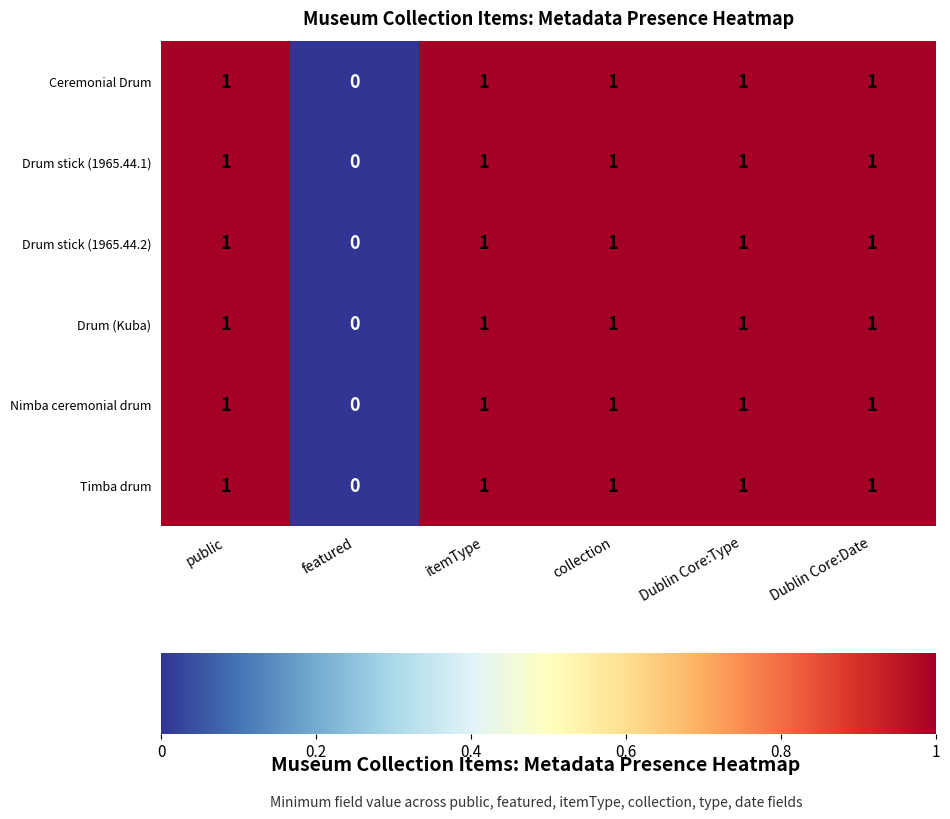

Is the value of Timba drum at featured greater than the value of Ceremonial Drum at Dublin Core:Type?

No